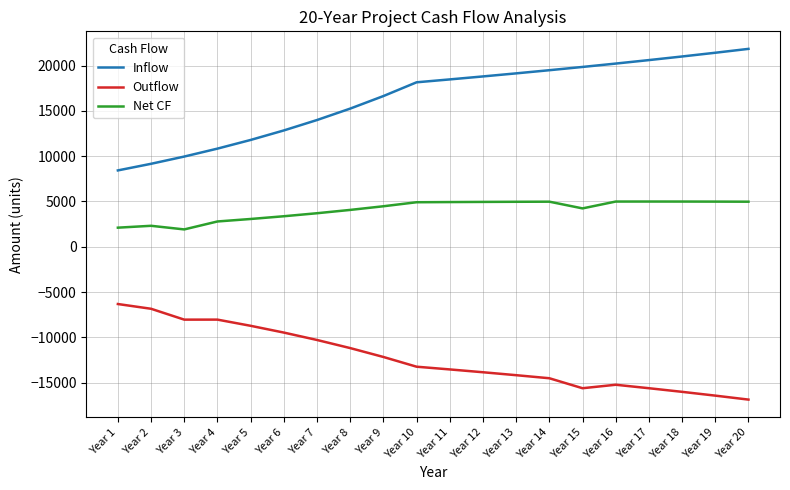

The value of Outflow at Year 1 is -3916.6. True or false?

False